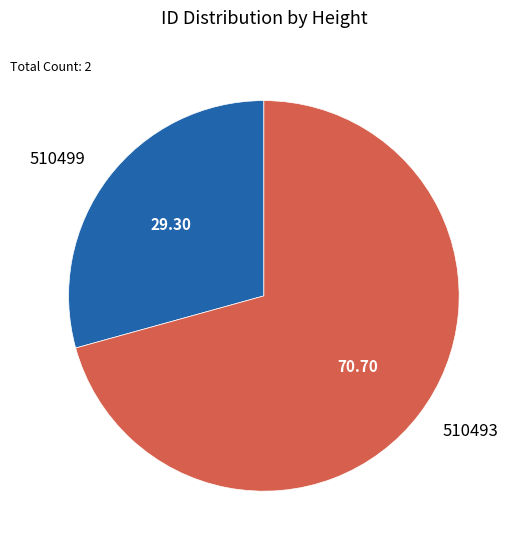

Rank the categories by value from lowest to highest.

510499, 510493